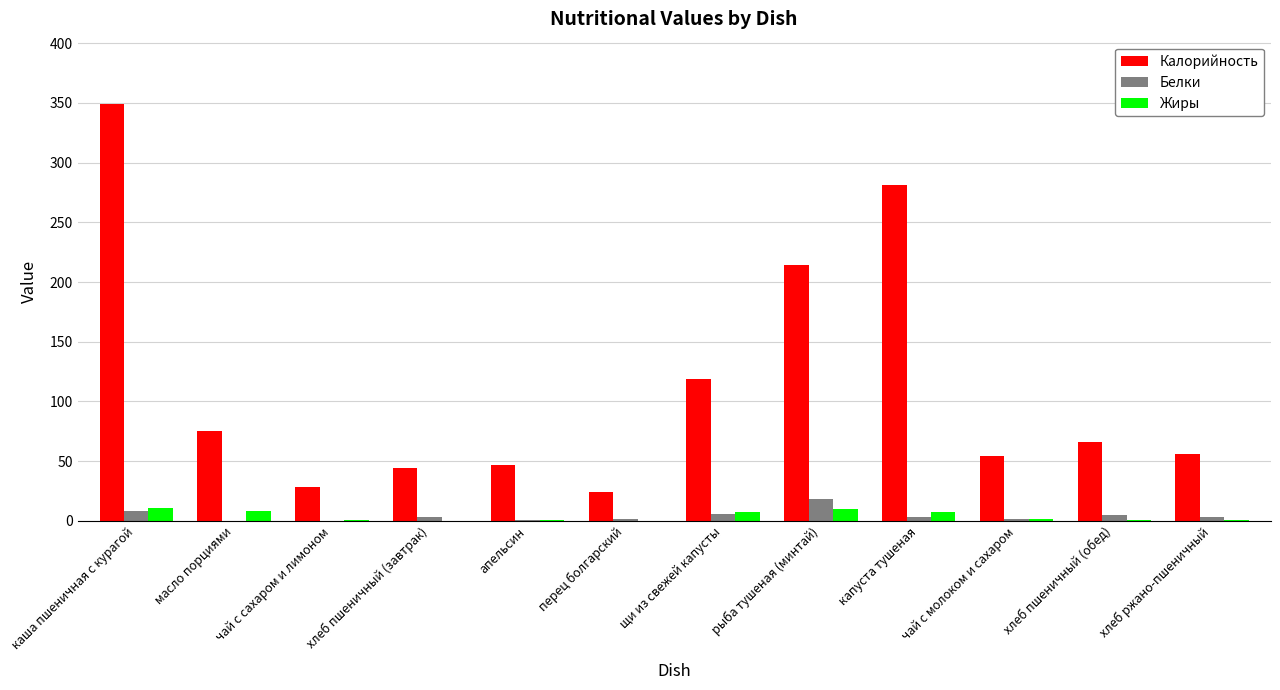

At which category is the sum across all series the highest?

каша пшеничная с курагой